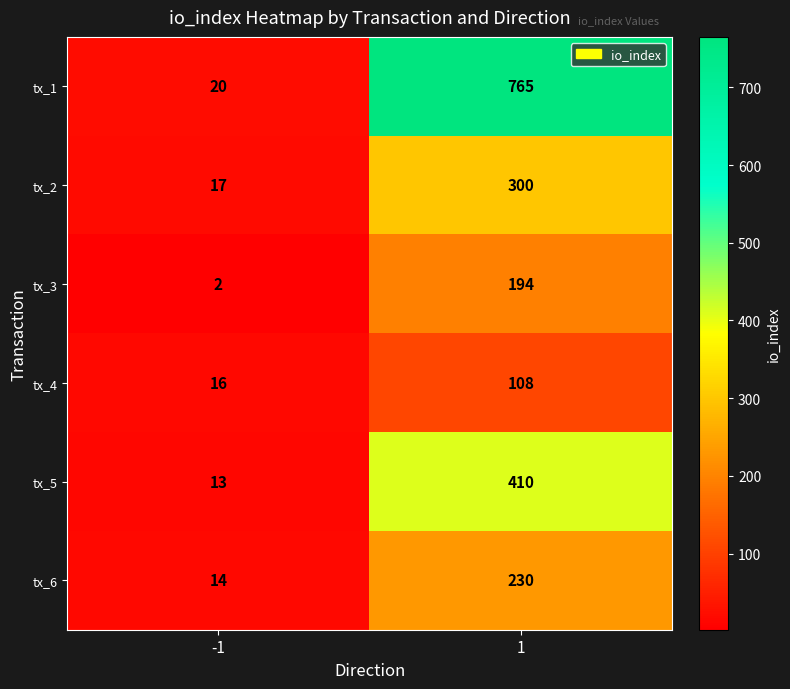

What is the approximate value of tx_1 at 1, to the nearest 50?

750